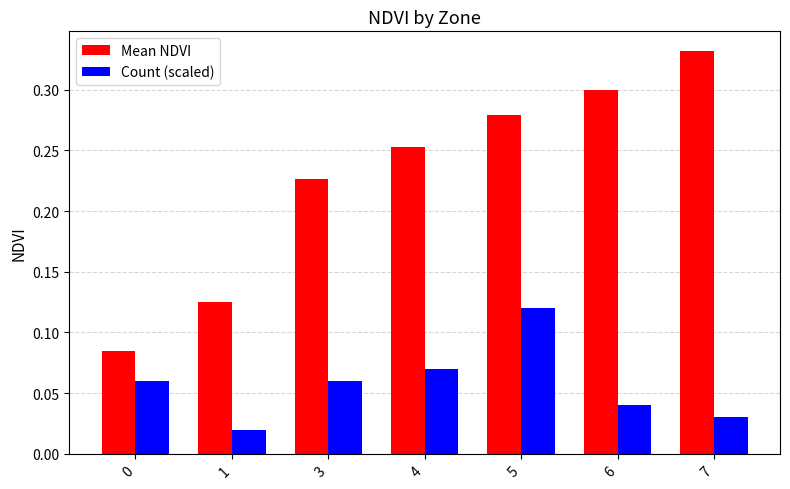

Is the value of Mean NDVI at 6 greater than the value of Count (scaled) at 4?

Yes